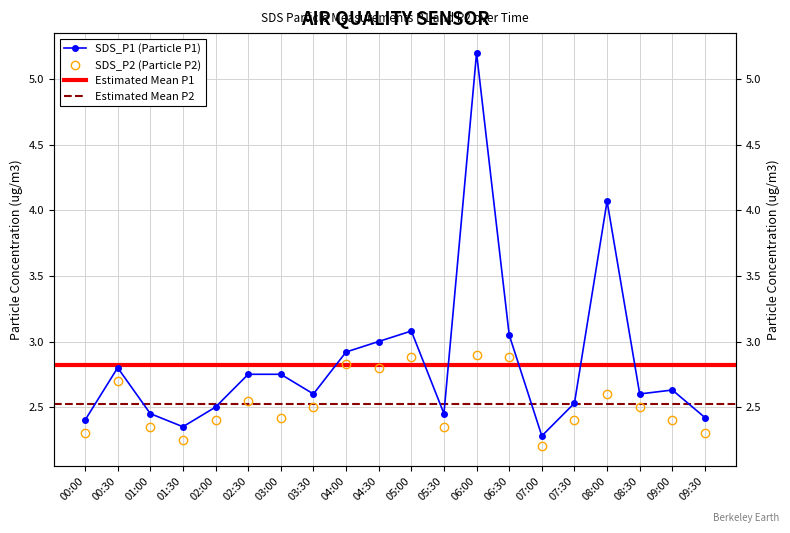

True or false: SDS_P1 has a value of 2.6 at 08:30.

True